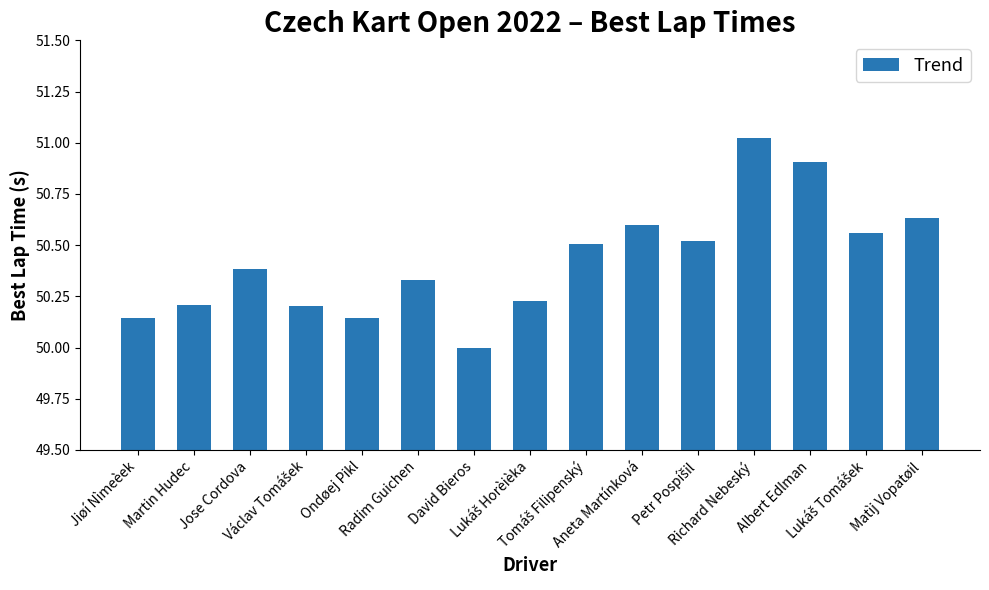

What position from the right is Ondøej Pikl?

11